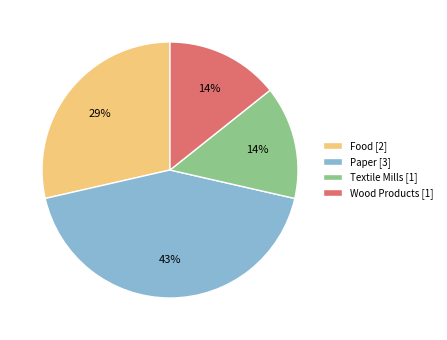

Do Wood Products [1] and Textile Mills [1] together represent more than half of the pie?

No